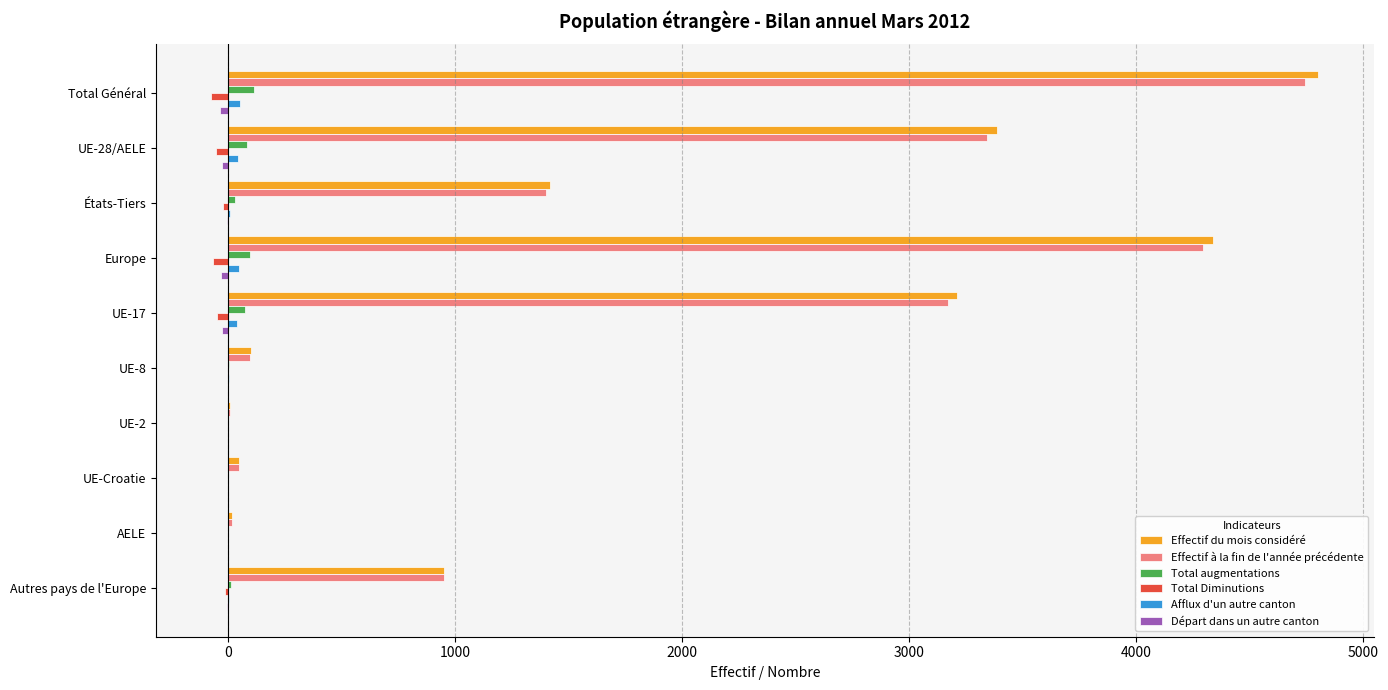

What is the maximum value shown in the chart?

4802